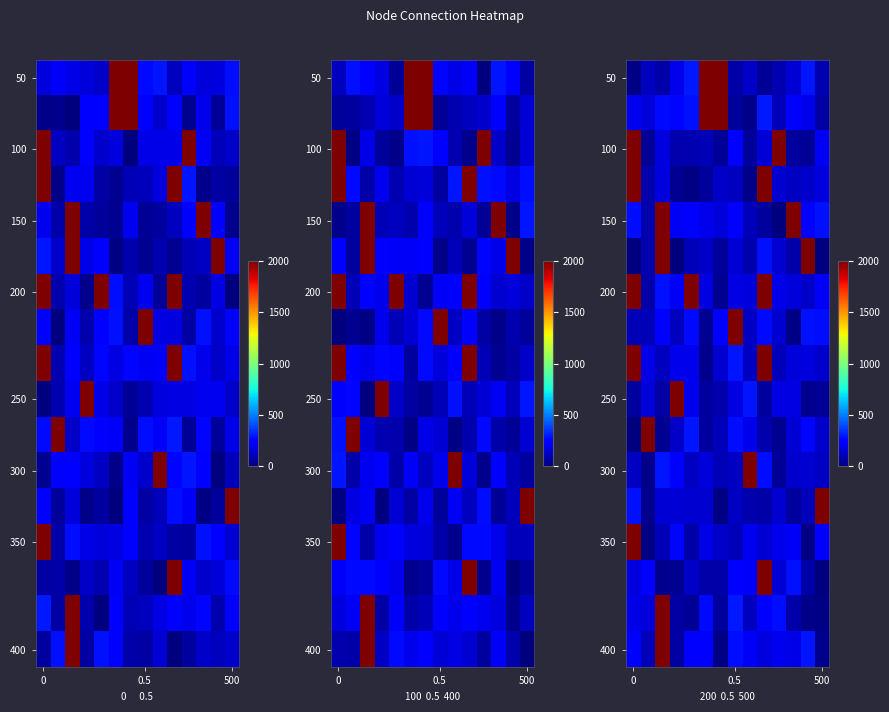

What is the maximum value shown in the chart?

2000.0